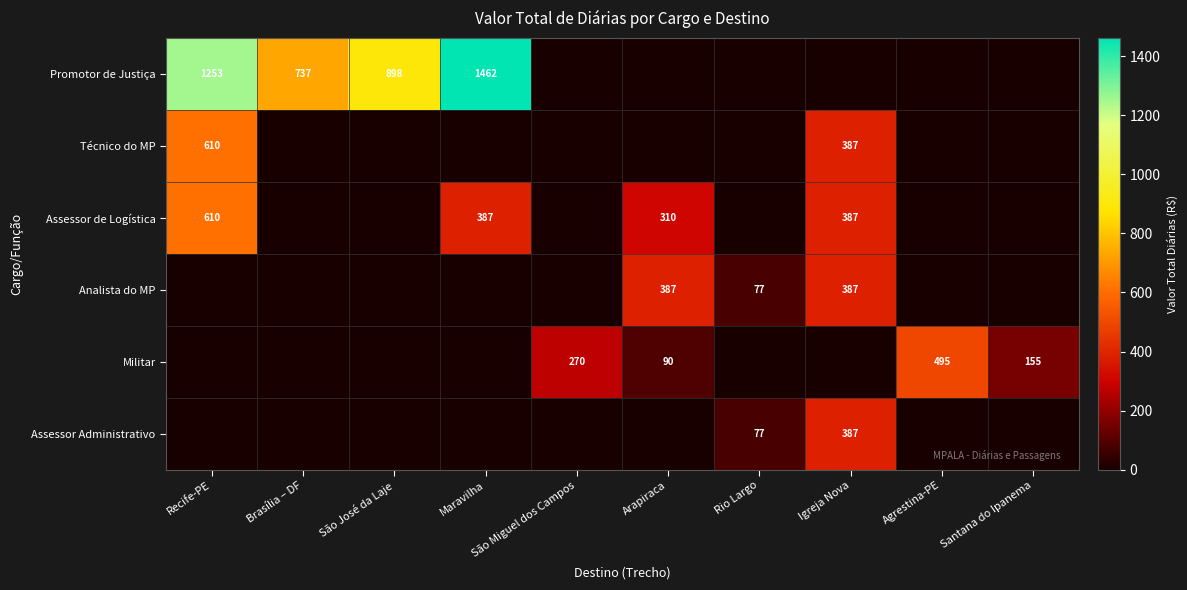

Is it true that Militar equals 270 at São Miguel dos Campos?

True